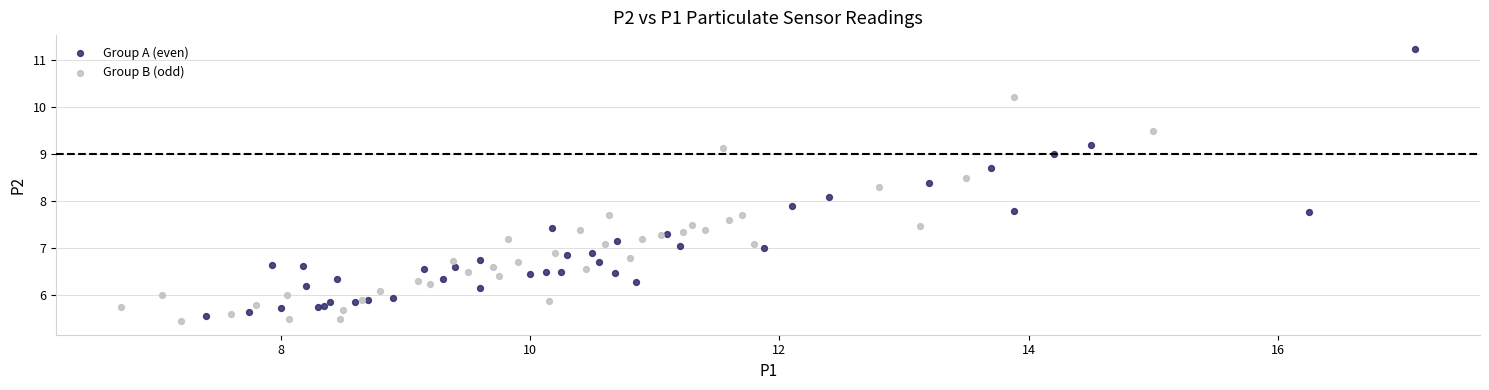

What are all the series names shown in the legend?

Group A (even), Group B (odd)